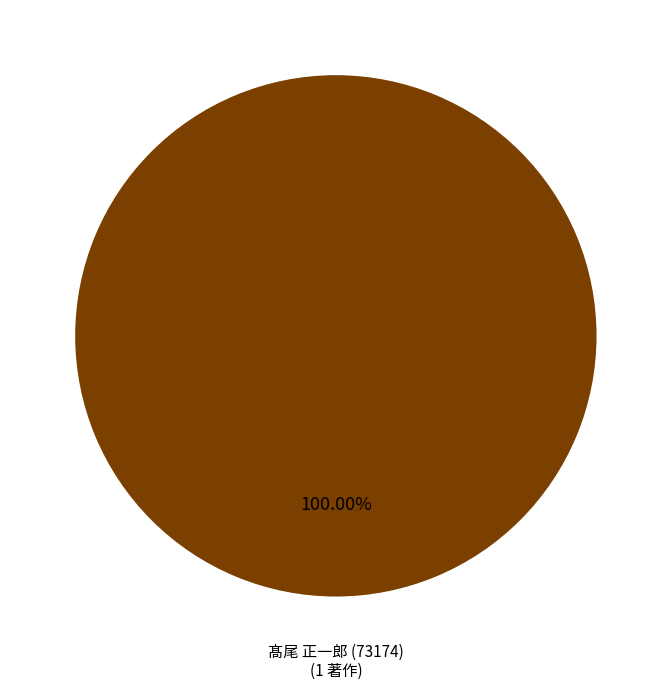

Does any single category account for the majority?

Yes